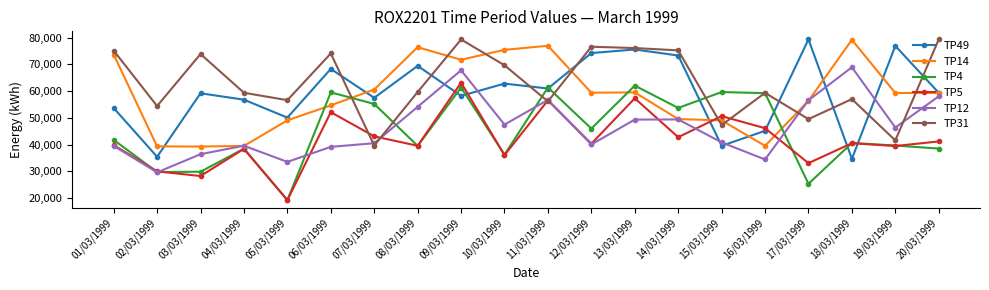

What is the sum of the TP5 values at 09/03/1999 and 20/03/1999?

104420